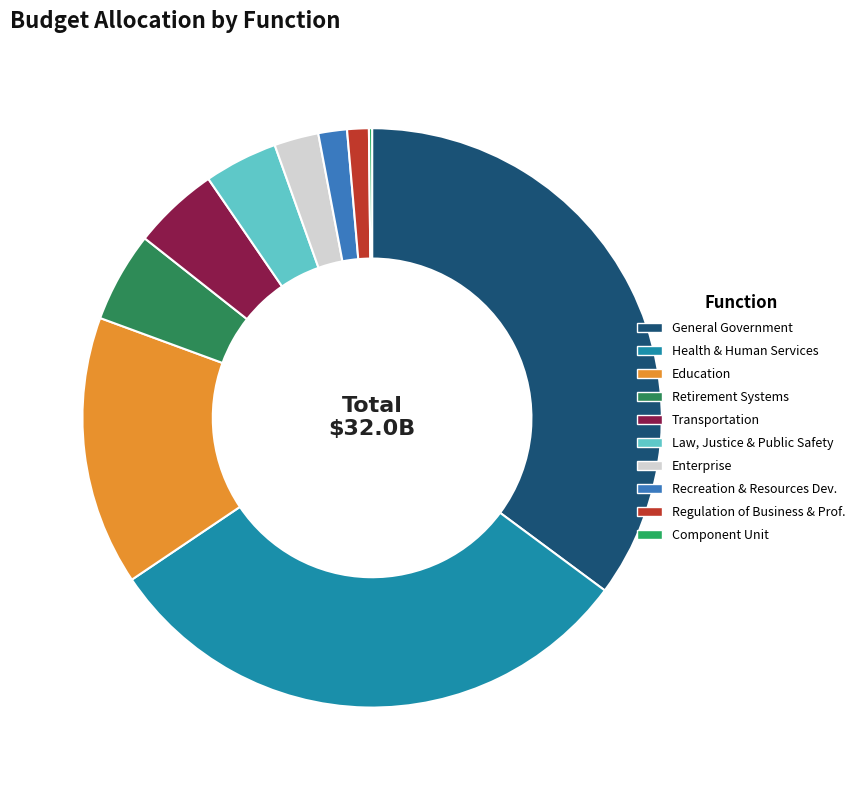

How many segments does this pie chart have?

10